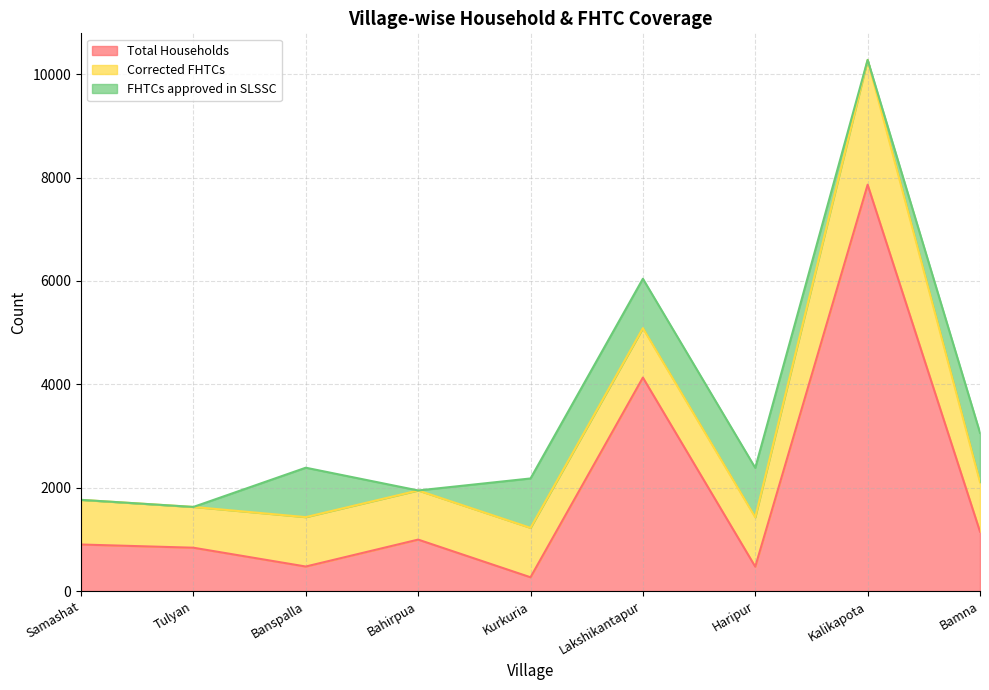

What is the label of the 3rd point from the left?

Banspalla